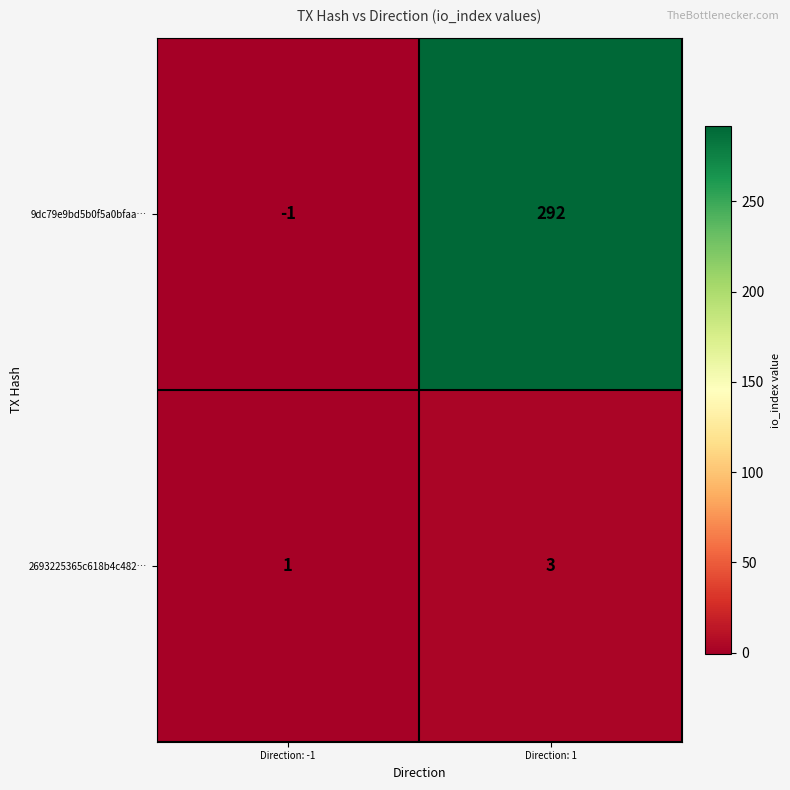

What is the maximum value shown in the chart?

292